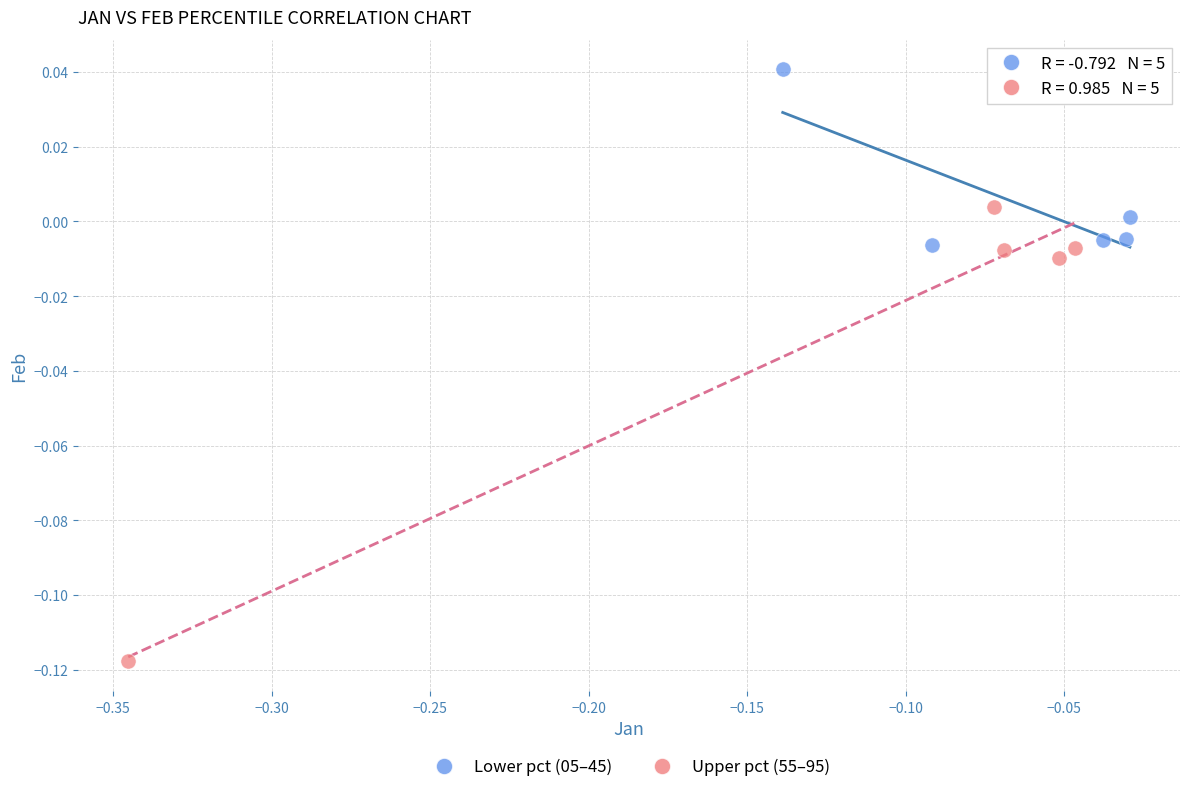

Which series has the widest spread of Y values?

Upper pct (55–95)